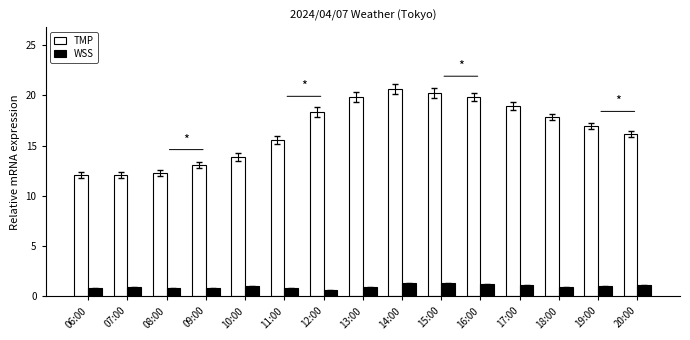

How many data points in TMP are less than 16?

6